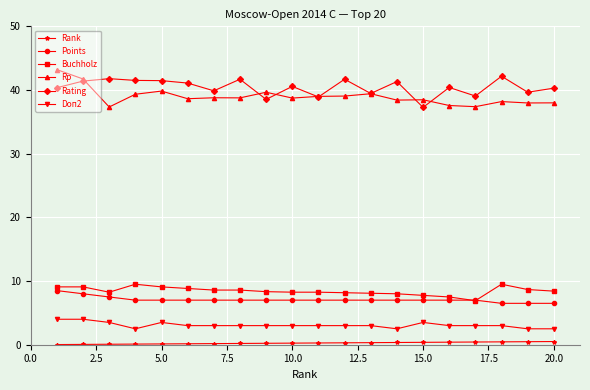

What is the highest value of the Buchholz series?

9.5